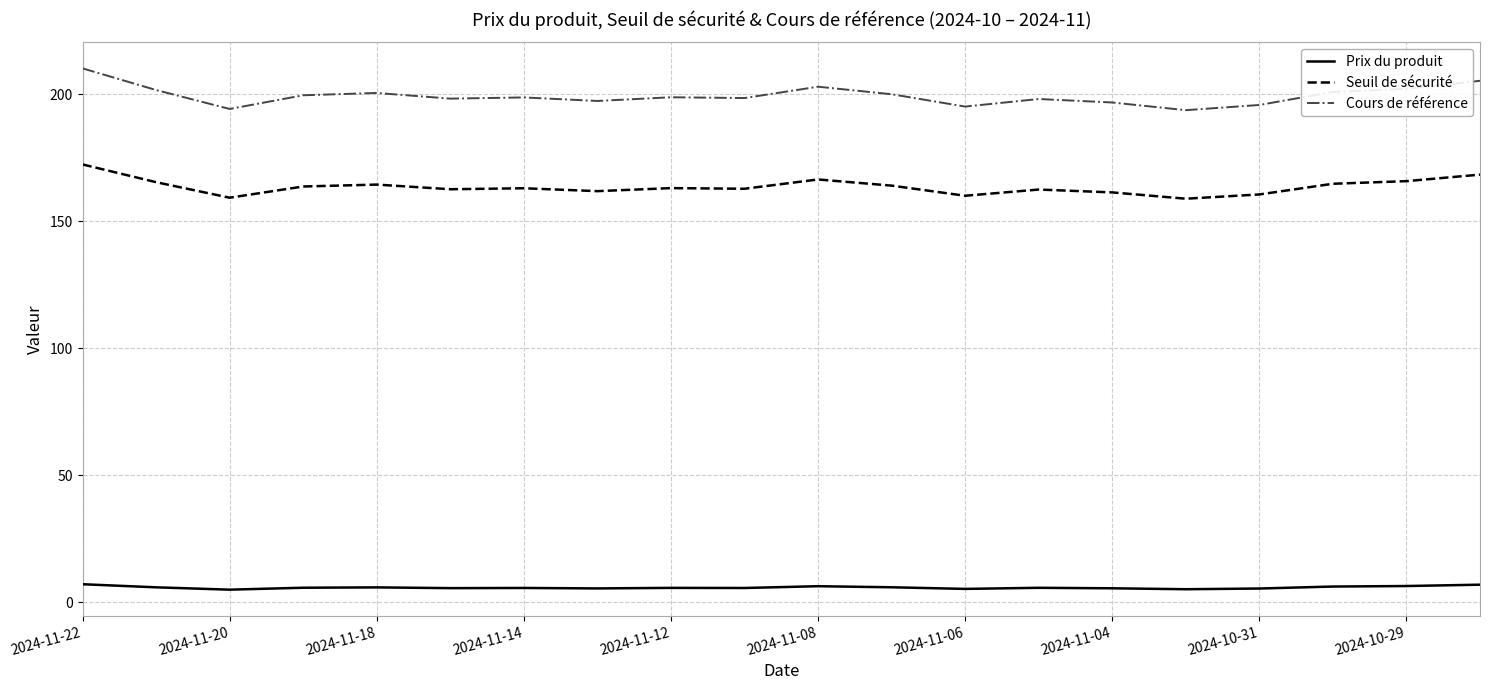

Which series has the widest spread of values?

Cours de référence